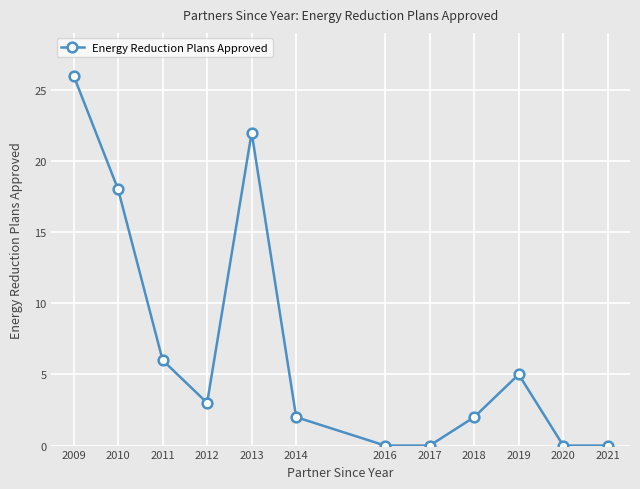

How many lines are shown in the chart?

1